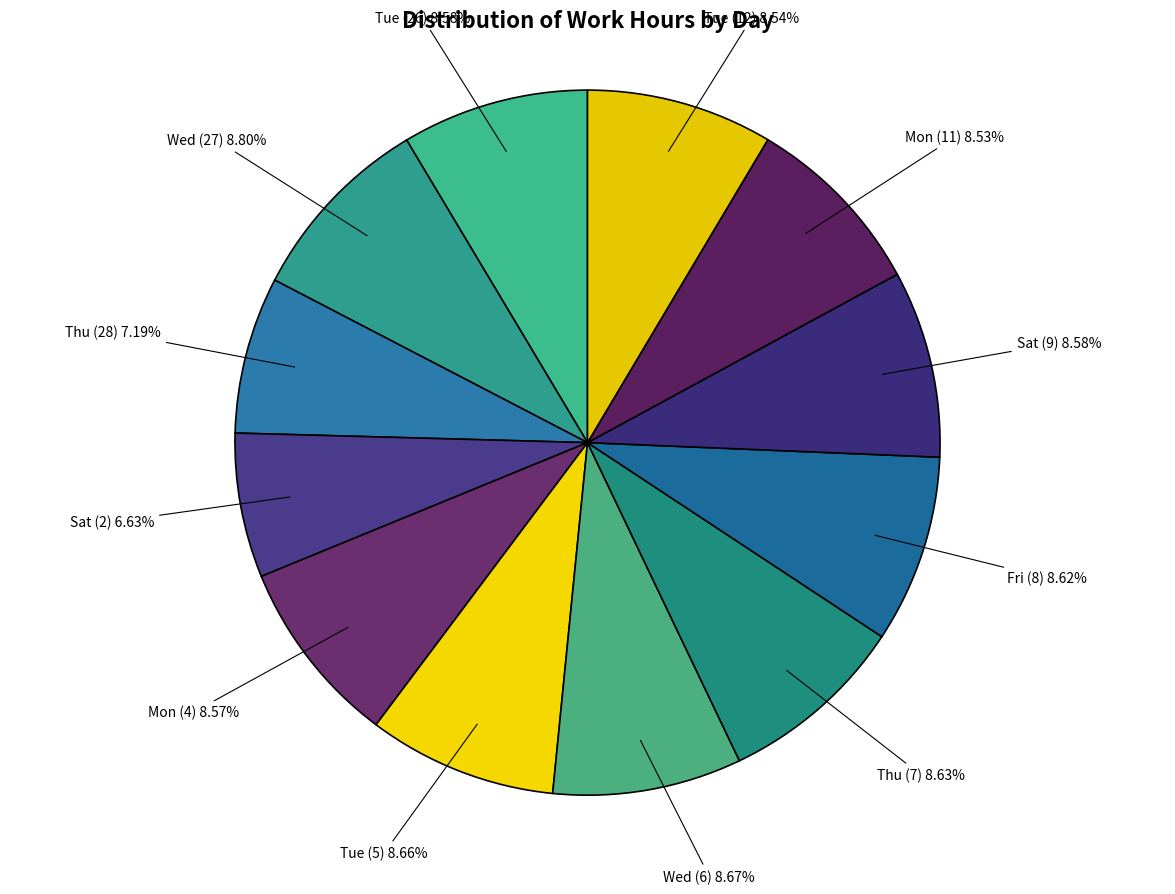

Is there a majority slice in this chart?

No